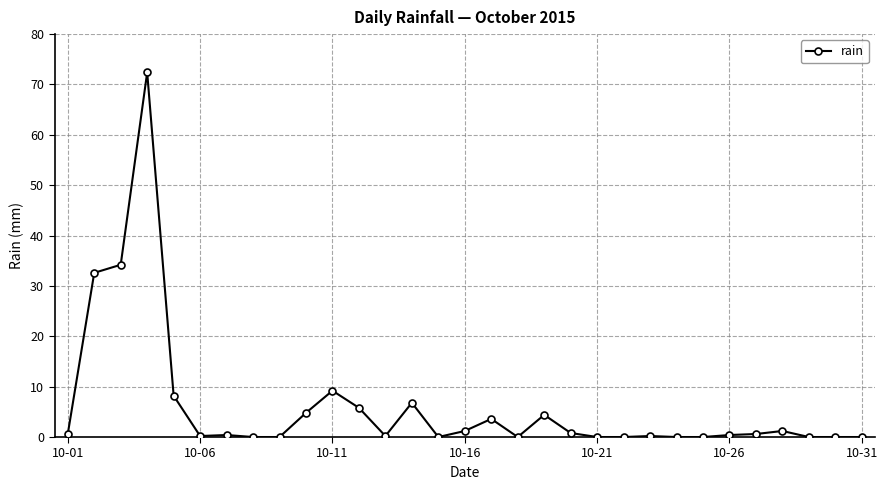

How many lines are shown in the chart?

1